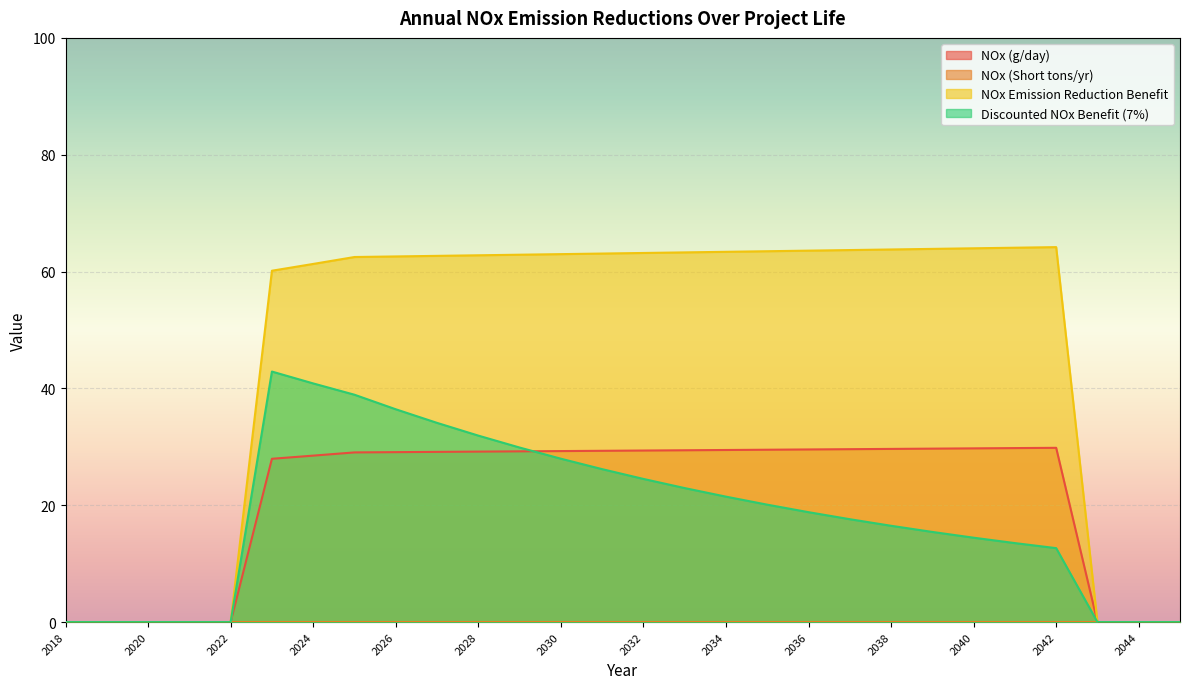

True or false: NOx Emission Reduction Benefit and Discounted NOx Benefit (7%) intersect in this chart.

False